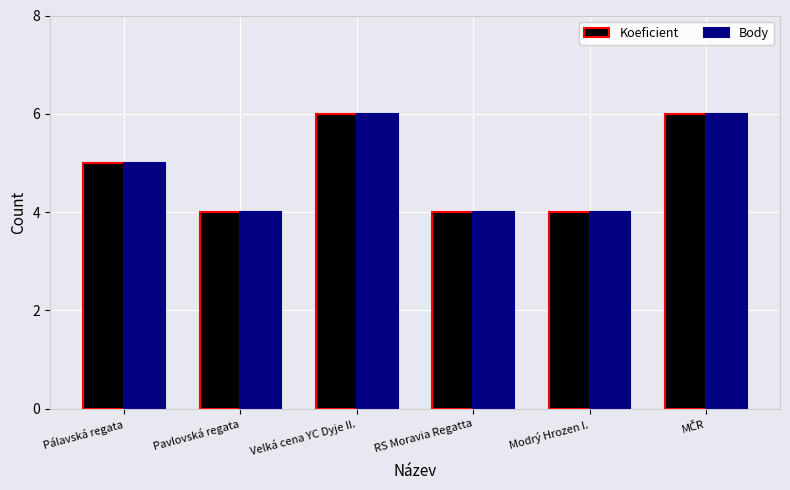

True or false: Koeficient has a value of 2 at RS Moravia Regatta.

False